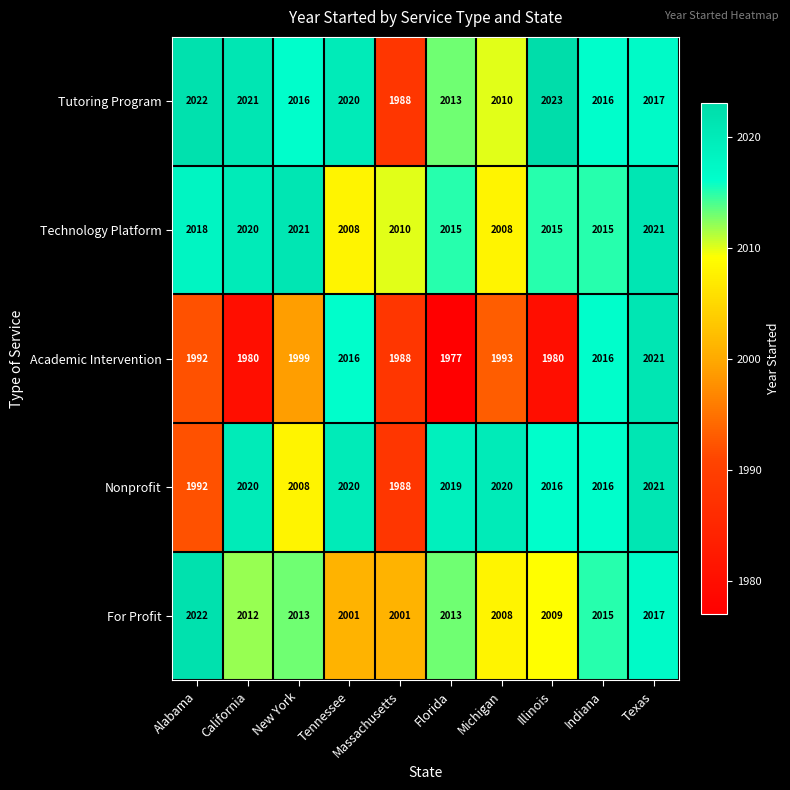

True or false: Tutoring Program has a value of 2023 at Illinois.

True